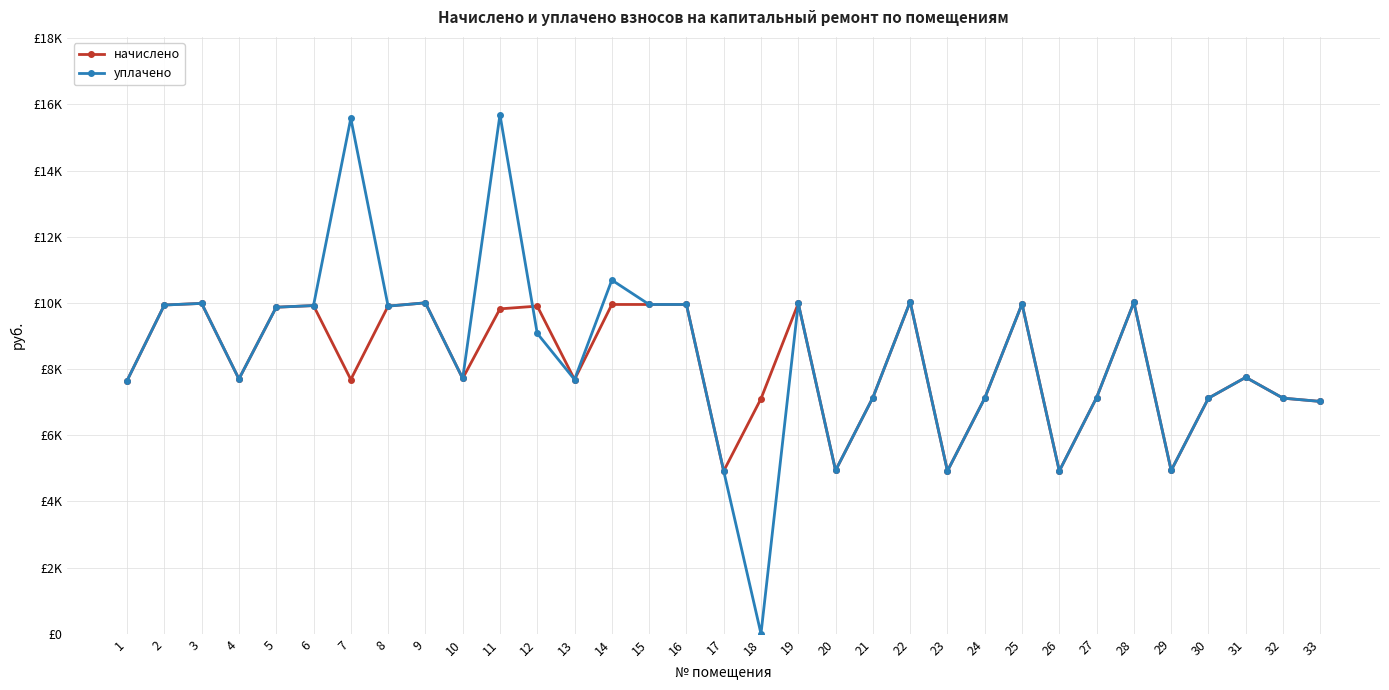

Is this an area chart (filled region under the line)?

No